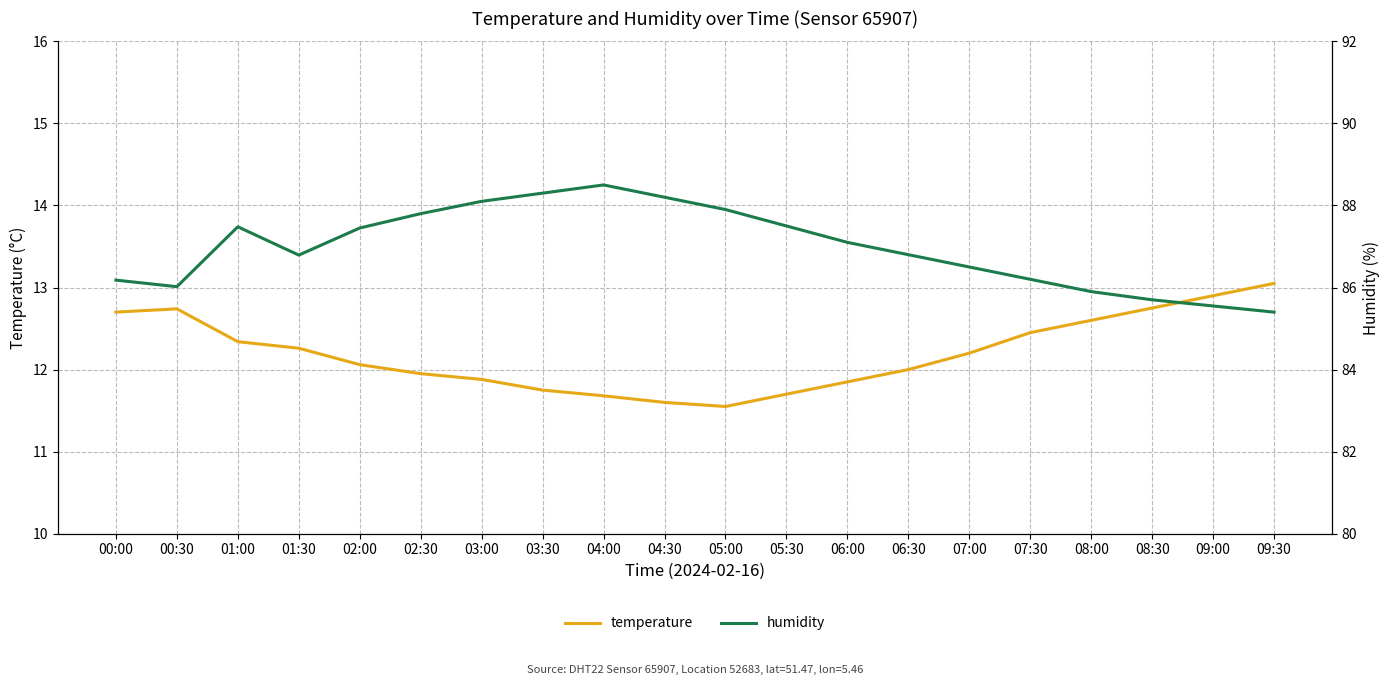

How many lines are shown in the chart?

2